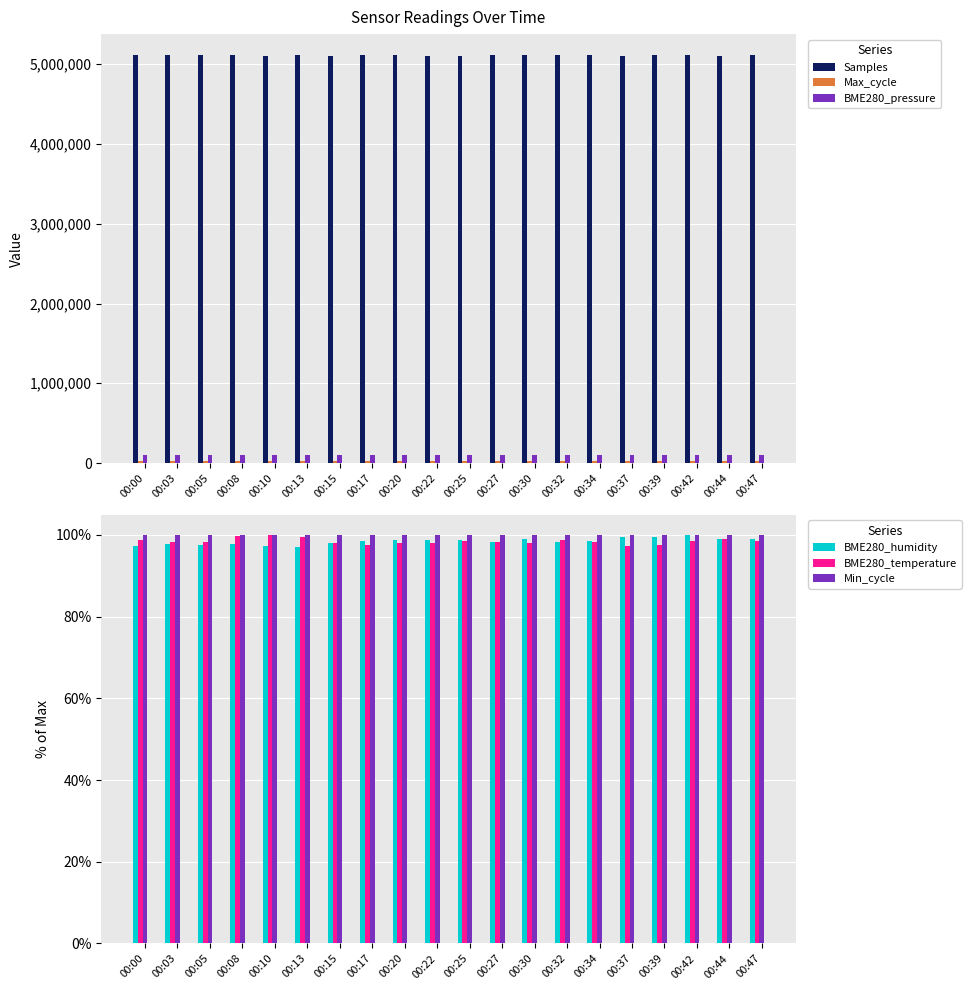

Reading left to right, list all the values displayed in this chart.

Samples: 00:00=5120891.0	00:03=5121600.0	00:05=5120926.0	00:08=5121744.0	00:10=5102526.0	00:13=5120456.0	00:15=5102418.0	00:17=5121009.0	00:20=5121683.0	00:22=5103207.0	00:25=5102904.0	00:27=5119992.0	00:30=5118828.0	00:32=5119050.0	00:34=5118456.0	00:37=5100432.0	00:39=5118174.0	00:42=5116583.0	00:44=5098546.0	00:47=5117073.0
Max_cycle: 00:00=20027.0	00:03=20261.0	00:05=20470.0	00:08=20434.0	00:10=20040.0	00:13=20036.0	00:15=20393.0	00:17=20027.0	00:20=20035.0	00:22=19974.0	00:25=20031.0	00:27=20039.0	00:30=20023.0	00:32=20114.0	00:34=20067.0	00:37=20027.0	00:39=20354.0	00:42=19914.0	00:44=20043.0	00:47=20028.0
BME280_pressure: 00:00=100458.6	00:03=100454.1	00:05=100449.7	00:08=100447.7	00:10=100457.0	00:13=100457.1	00:15=100454.3	00:17=100450.0	00:20=100459.1	00:22=100450.8	00:25=100447.2	00:27=100447.6	00:30=100448.3	00:32=100443.0	00:34=100444.3	00:37=100437.1	00:39=100444.0	00:42=100435.3	00:44=100438.2	00:47=100431.2
BME280_humidity: 00:00=97.4	00:03=97.8	00:05=97.7	00:08=97.8	00:10=97.3	00:13=97.2	00:15=98.1	00:17=98.6	00:20=98.8	00:22=98.8	00:25=98.8	00:27=98.2	00:30=99.0	00:32=98.3	00:34=98.6	00:37=99.4	00:39=99.5	00:42=100.0	00:44=99.0	00:47=99.1
BME280_temperature: 00:00=98.7	00:03=98.3	00:05=98.2	00:08=99.7	00:10=100.0	00:13=99.5	00:15=98.1	00:17=97.6	00:20=98.0	00:22=98.1	00:25=98.6	00:27=98.3	00:30=98.0	00:32=98.9	00:34=98.2	00:37=97.2	00:39=97.4	00:42=98.6	00:44=99.0	00:47=98.4
Min_cycle: 00:00=100.0	00:03=100.0	00:05=100.0	00:08=100.0	00:10=100.0	00:13=100.0	00:15=100.0	00:17=100.0	00:20=100.0	00:22=100.0	00:25=100.0	00:27=100.0	00:30=100.0	00:32=100.0	00:34=100.0	00:37=100.0	00:39=100.0	00:42=100.0	00:44=100.0	00:47=100.0